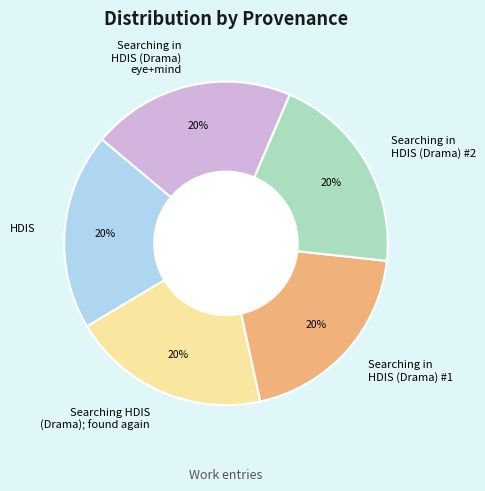

How many segments does this pie chart have?

5